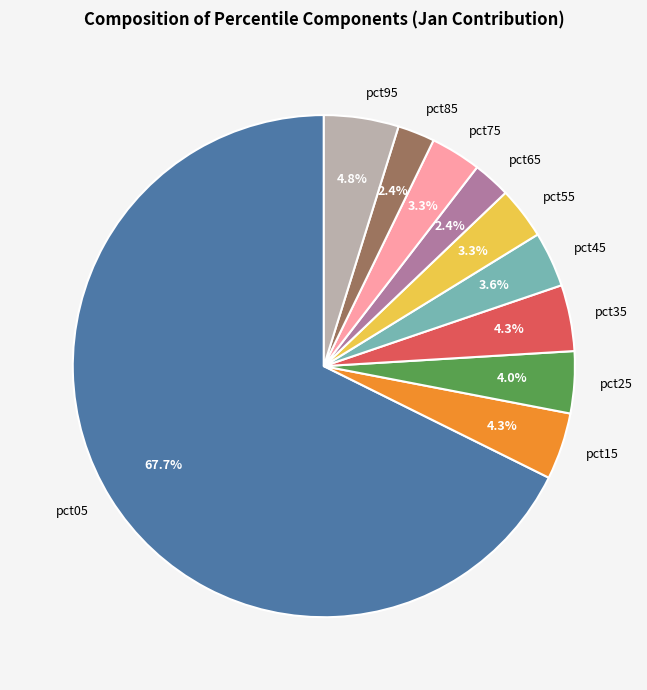

Which has a higher value, pct95 or pct55?

pct95